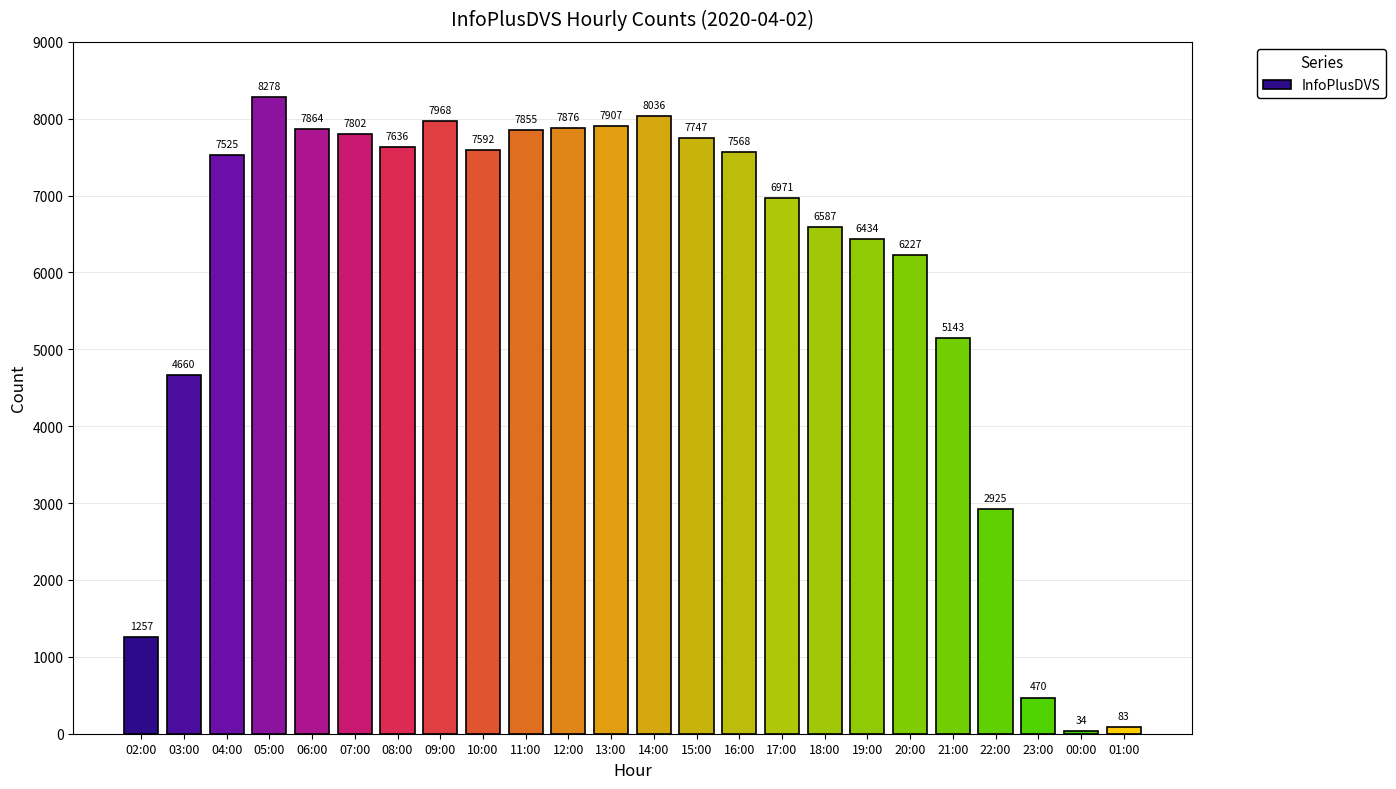

What is the change in value from 07:00 to 22:00?

-4877